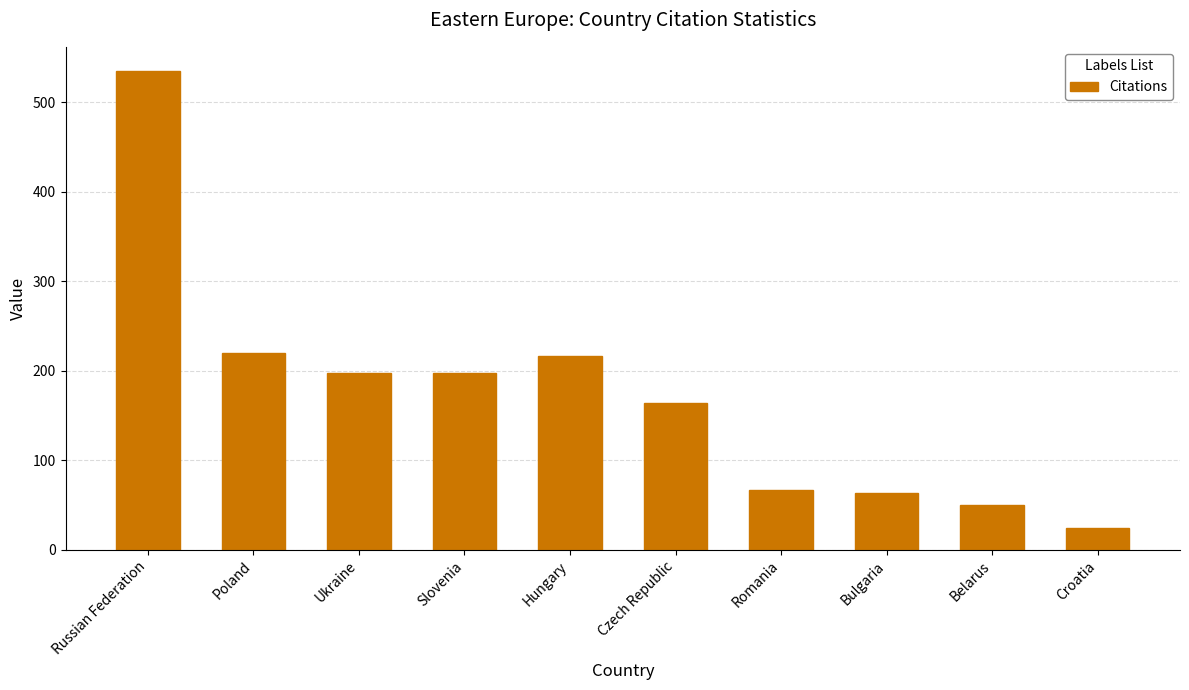

Between Slovenia and Hungary, which is larger?

Hungary